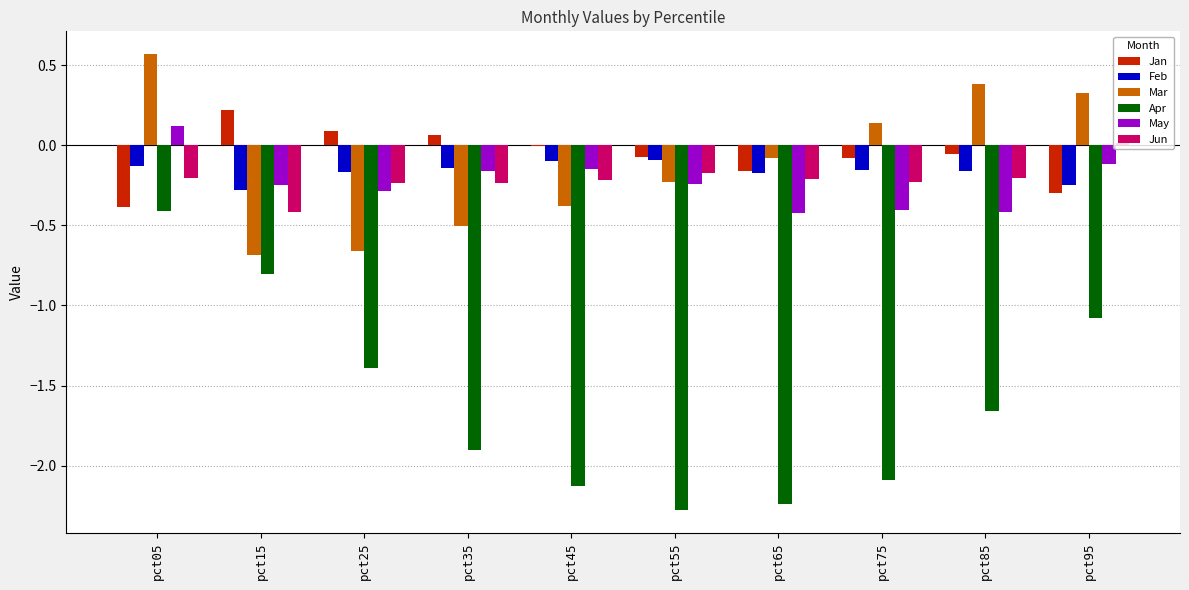

What is the difference between the Mar values at pct65 and pct75?

0.2